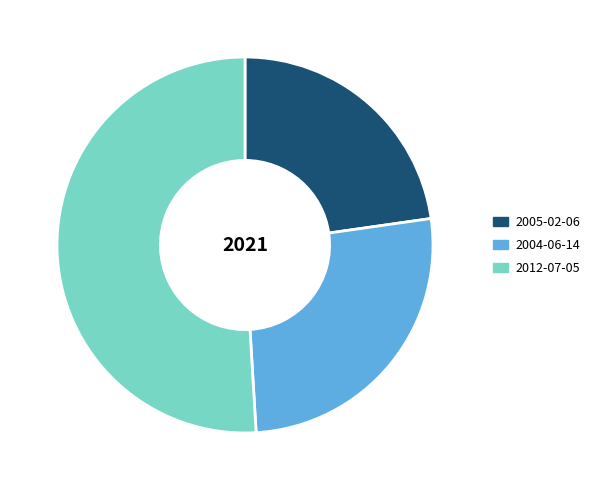

True or false: 2012-07-05 accounts for 37% of the total.

False